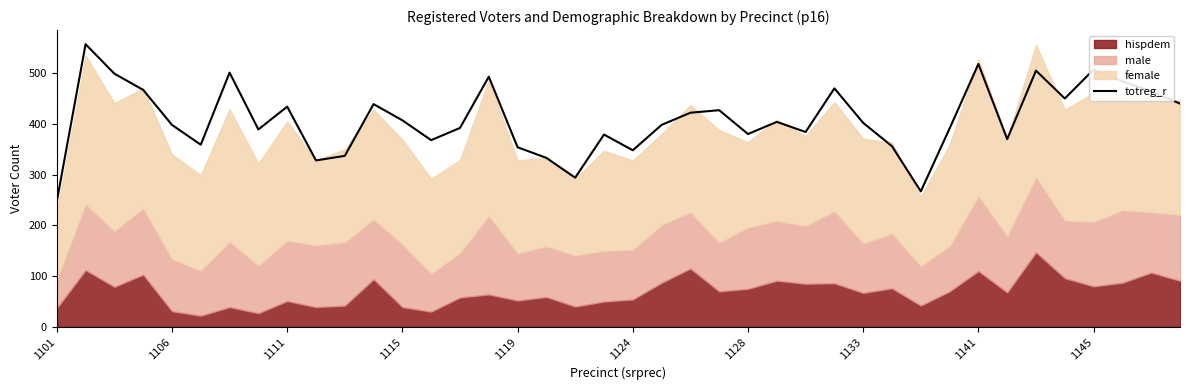

True or false: the data has more than 0 interior local peaks.

True